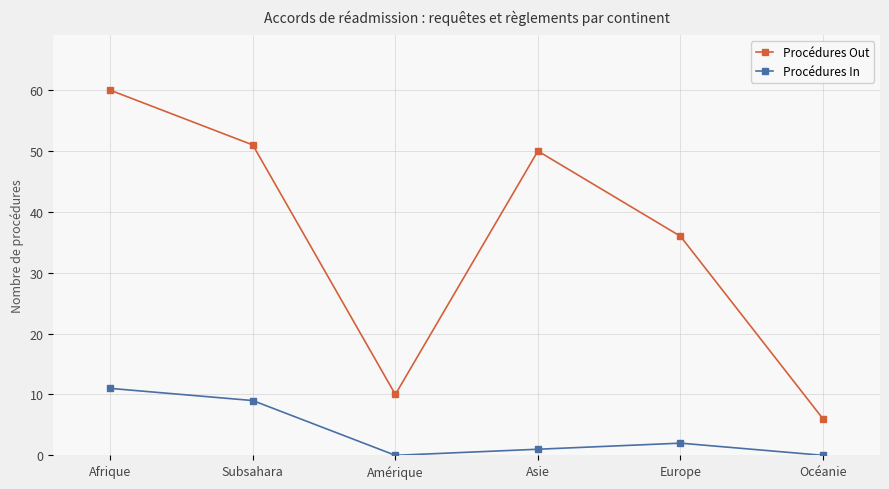

Reading left to right, list all the values displayed in this chart.

Procédures Out: Afrique=60	Subsahara=51	Amérique=10	Asie=50	Europe=36	Océanie=6
Procédures In: Afrique=11	Subsahara=9	Amérique=0	Asie=1	Europe=2	Océanie=0